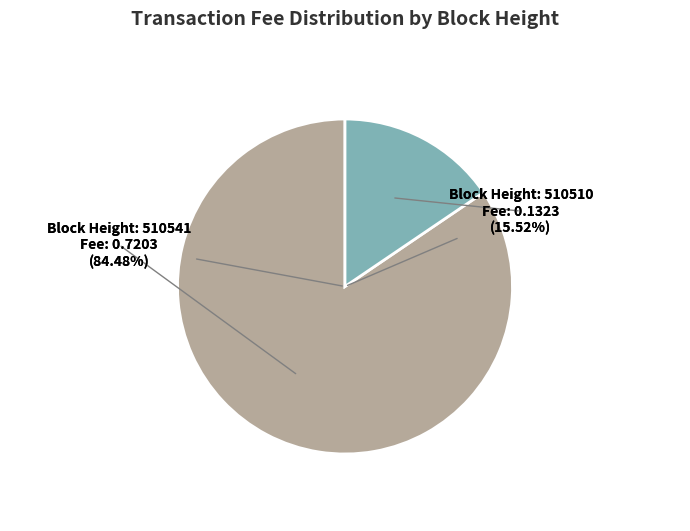

What percentage is the 510510 slice, to the nearest percent?

16%